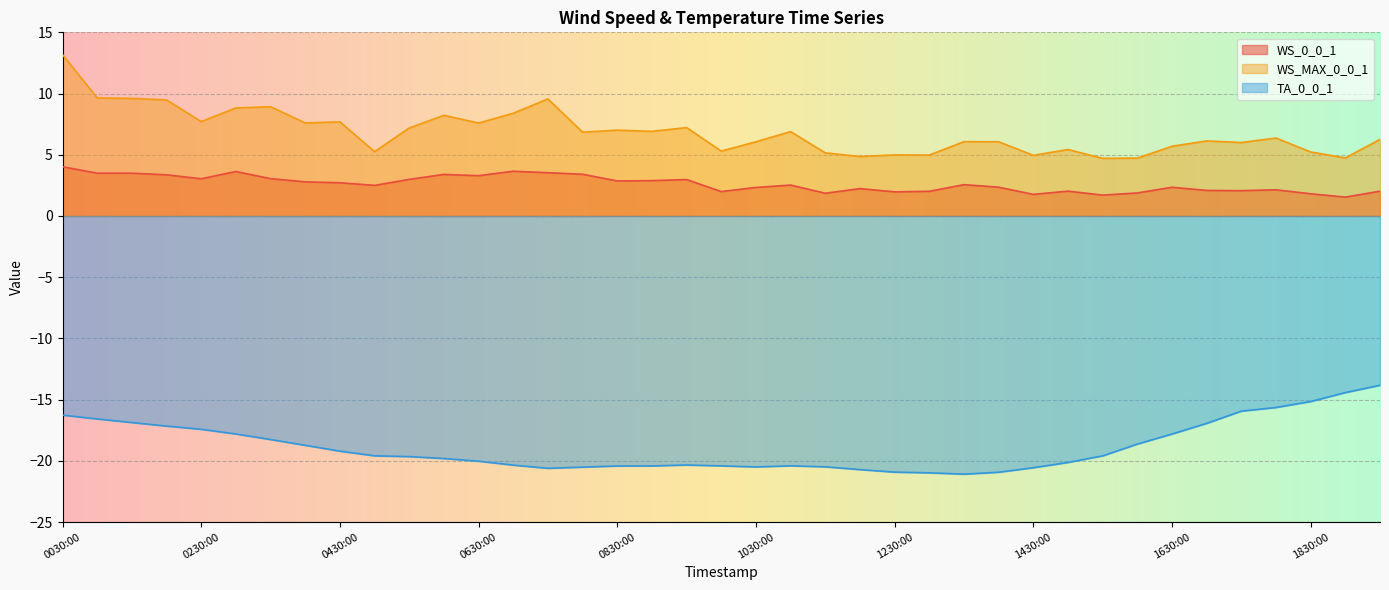

What is the smallest value displayed?

-21.1